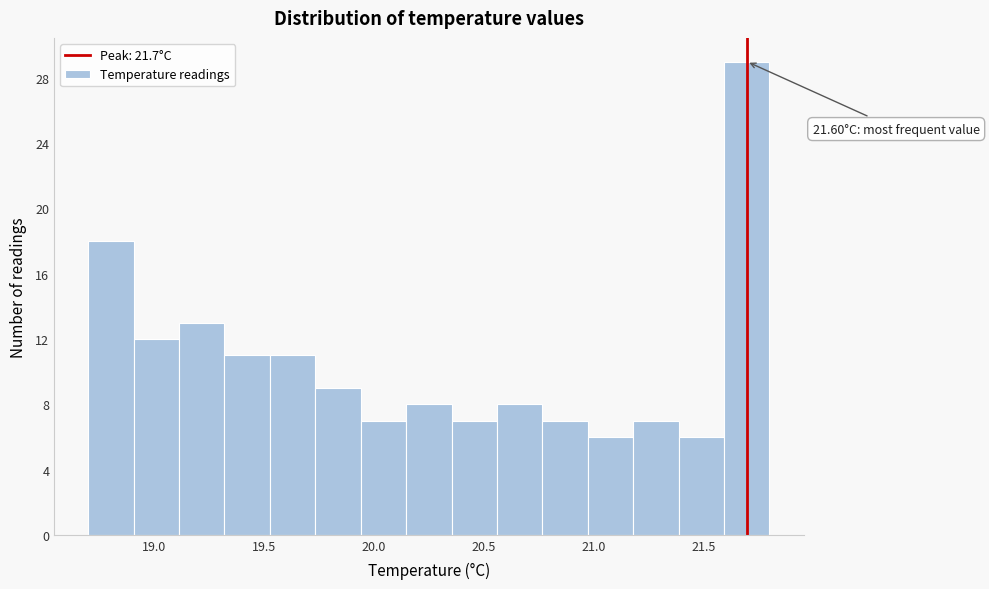

Over which range of the x-axis is the bar tallest?

21.60 to 21.80